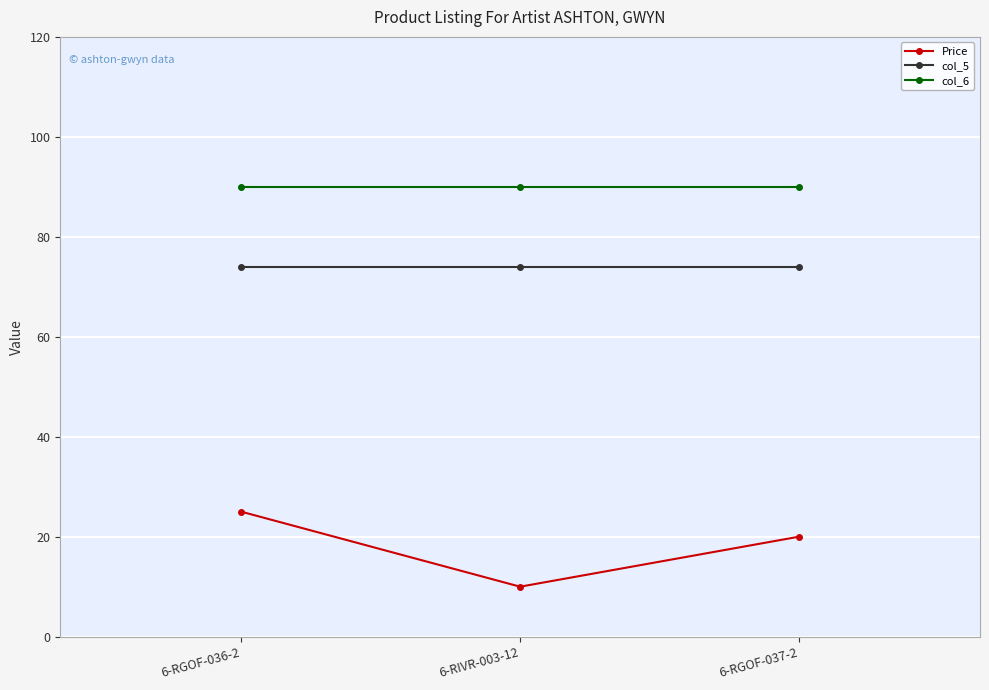

What is the maximum value shown in the chart?

90.0